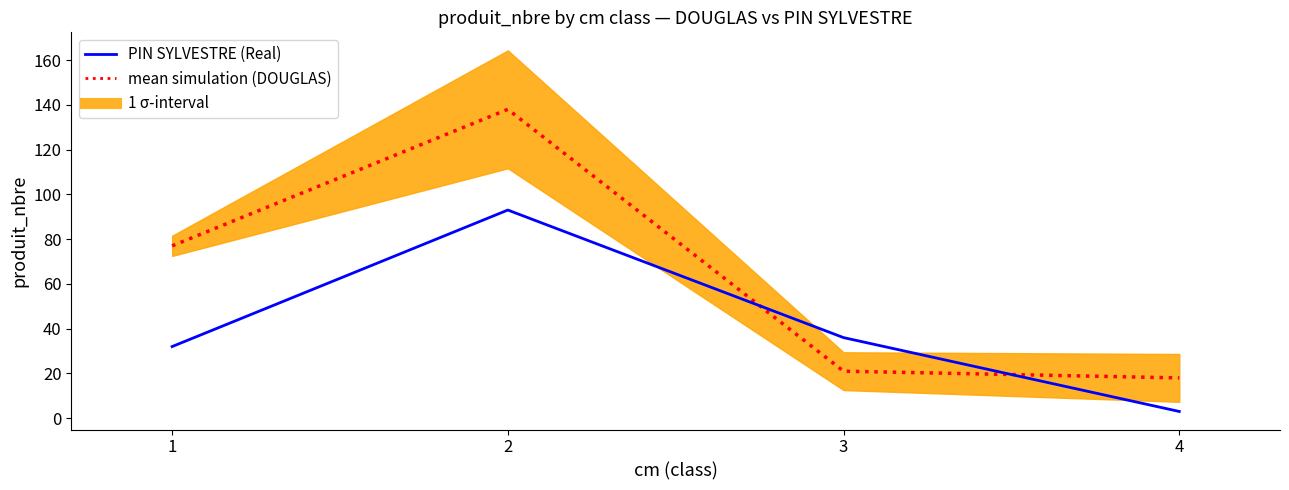

True or false: mean simulation has more than 2 interior local peaks.

False